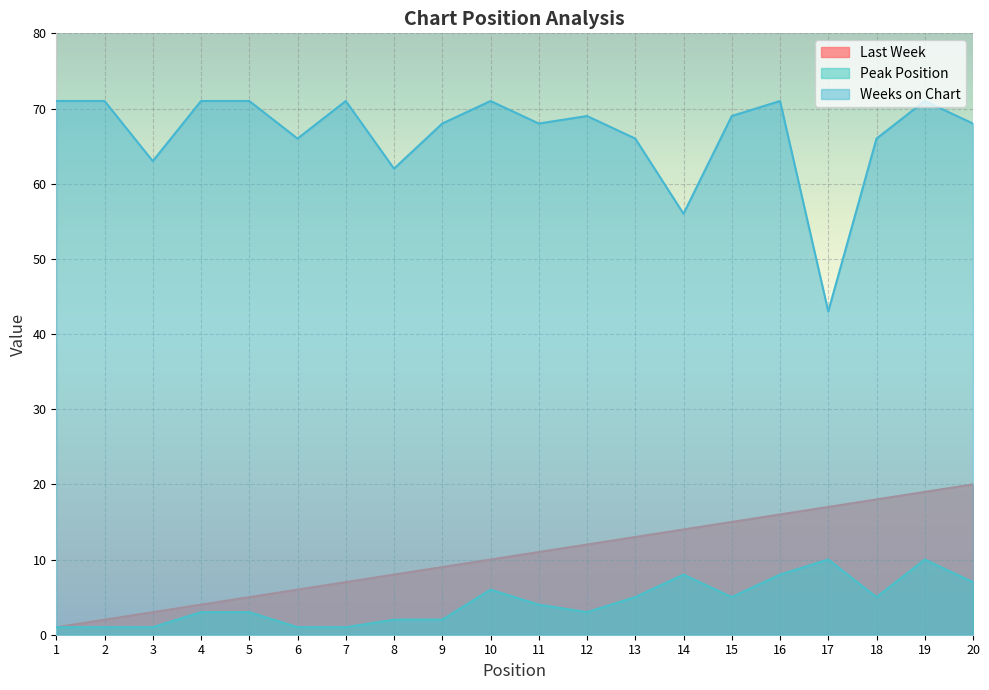

What is the difference between the highest and lowest values at 9?

66